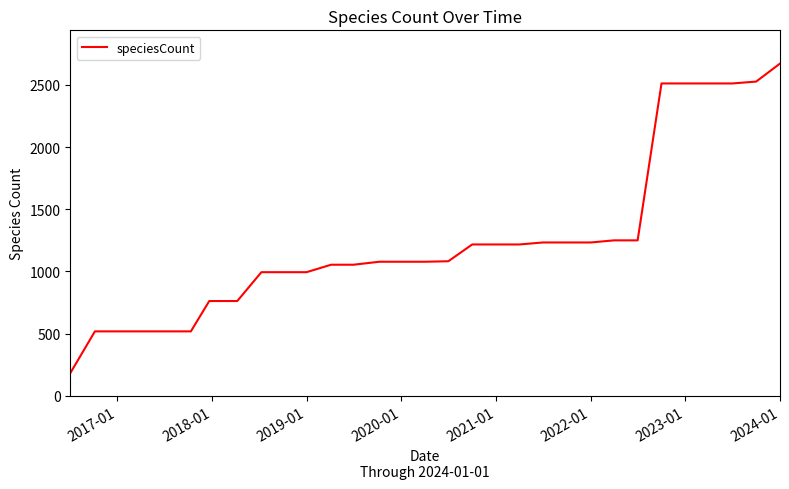

What is the smallest value displayed?

182